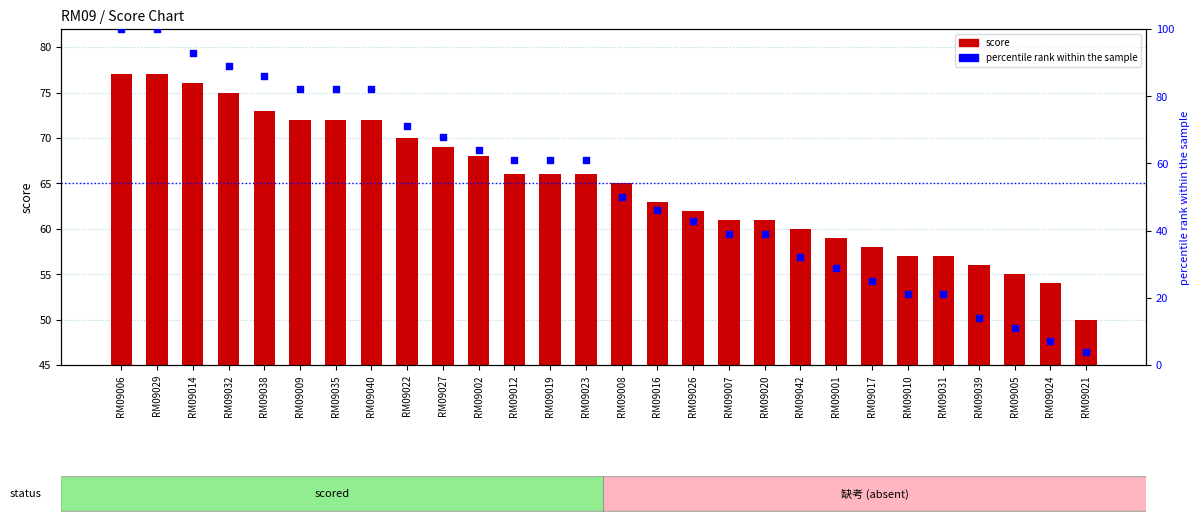

Which series reaches the maximum Y coordinate?

percentile rank within the sample